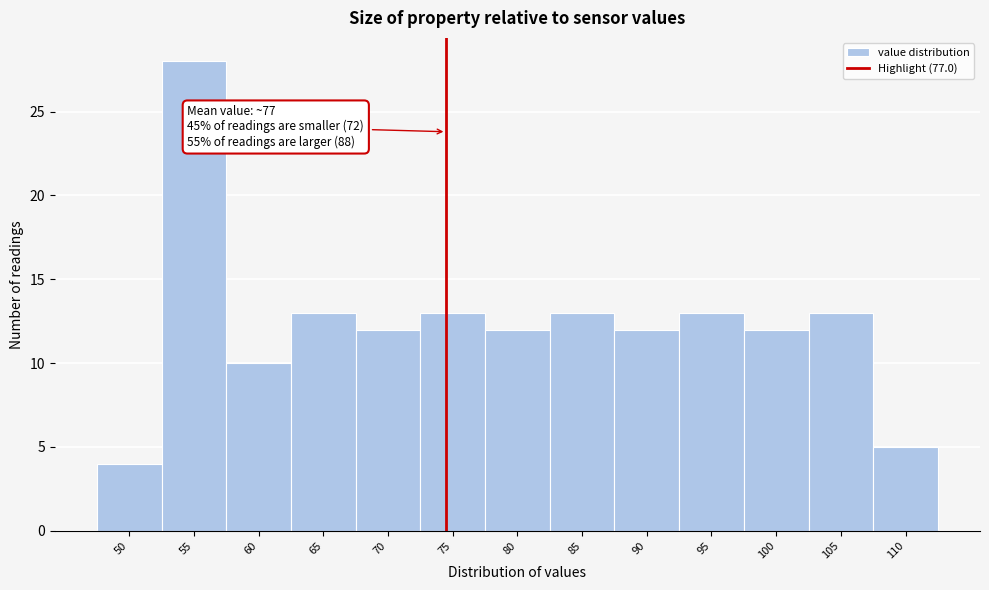

Reading right to left, what are all the values shown in this chart?

110=5	105=13	100=12	95=13	90=12	85=13	80=12	75=13	70=12	65=13	60=10	55=28	50=4